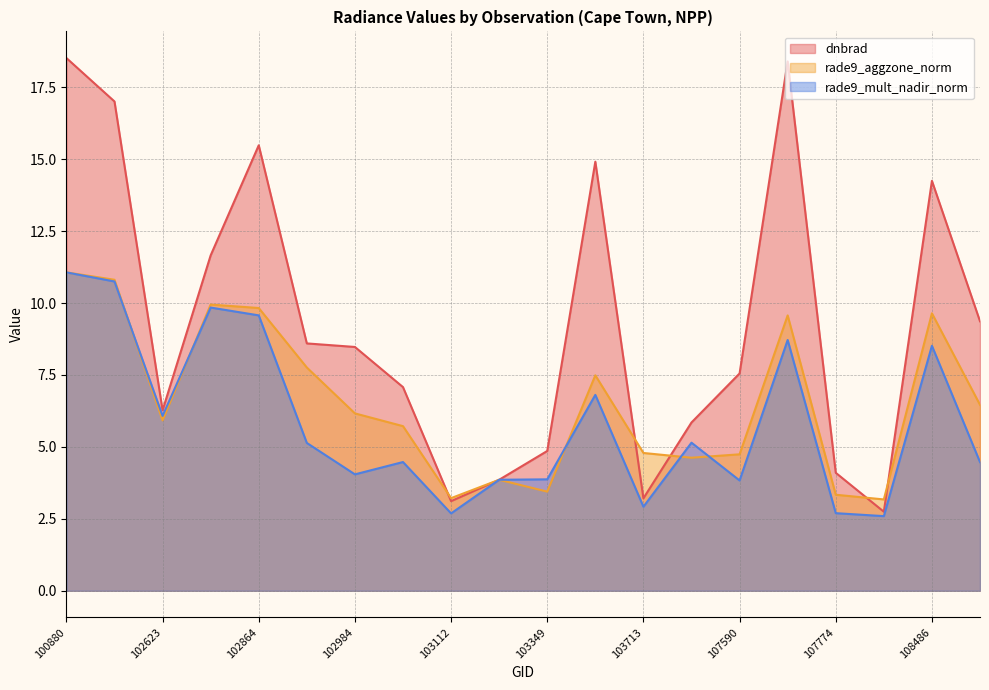

Which series changed the most between 103587 and 103949?

dnbrad